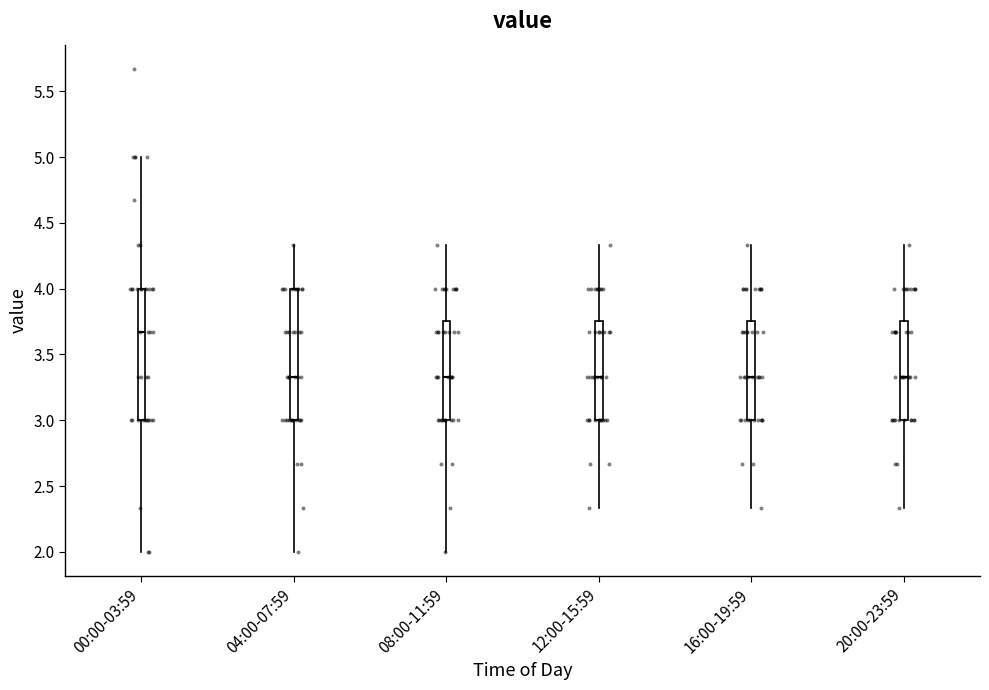

Reading left to right, transcribe this box plot: for each box, give where its median line is, the range the box spans, and where its two whiskers end, as read against the y-axis. The values are not printed on the chart, so give them approximately, as read against the axis.

00:00-03:59: median 3.65, box 3.00 to 4.00, whiskers 2.00 to 5.00
04:00-07:59: median 3.35, box 3.00 to 4.00, whiskers 2.00 to 4.35
08:00-11:59: median 3.35, box 3.00 to 3.75, whiskers 2.00 to 4.35
12:00-15:59: median 3.35, box 3.00 to 3.75, whiskers 2.35 to 4.35
16:00-19:59: median 3.35, box 3.00 to 3.75, whiskers 2.35 to 4.35
20:00-23:59: median 3.35, box 3.00 to 3.75, whiskers 2.35 to 4.35